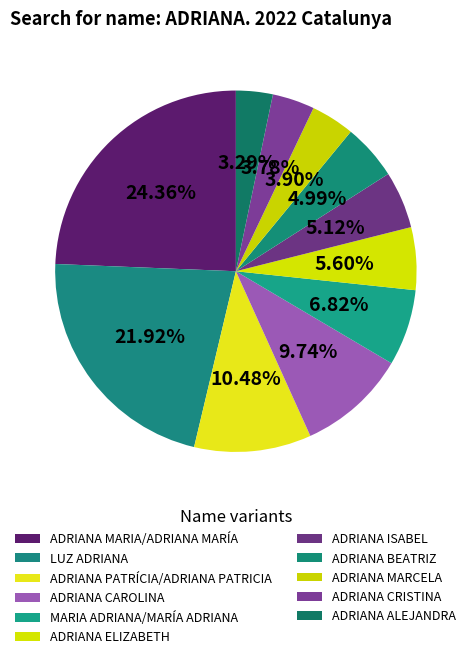

How much of the chart is everything except ADRIANA BEATRIZ?

95.0%